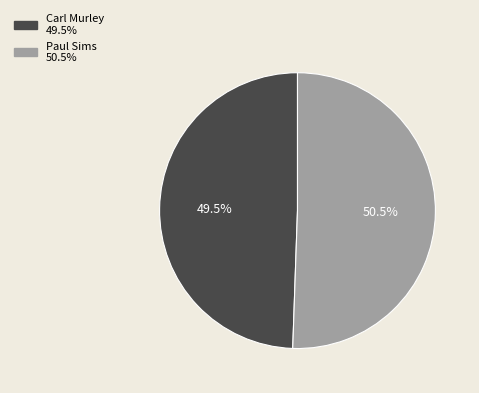

To the nearest percent, what is the difference between the largest and smallest slice percentages?

1%